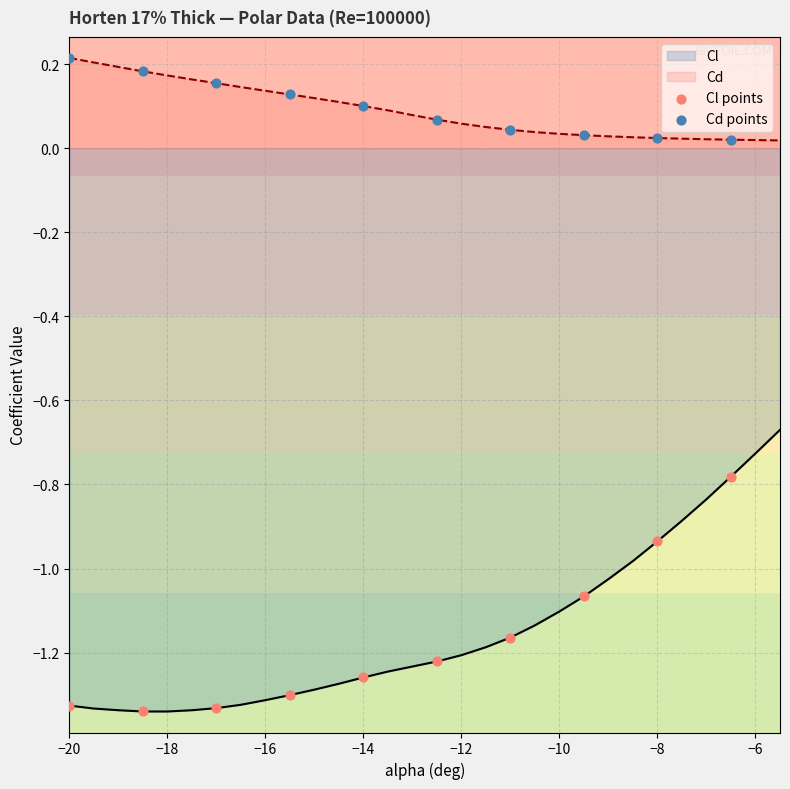

Which series has the widest spread of Y values?

Cl points